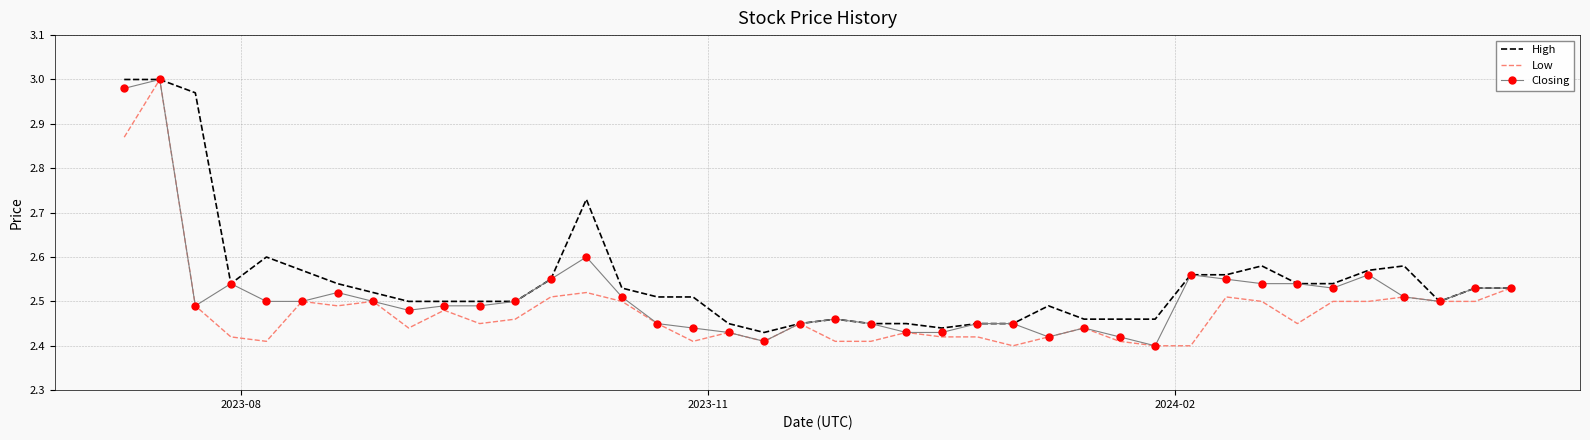

Which series has the largest total across all categories?

High